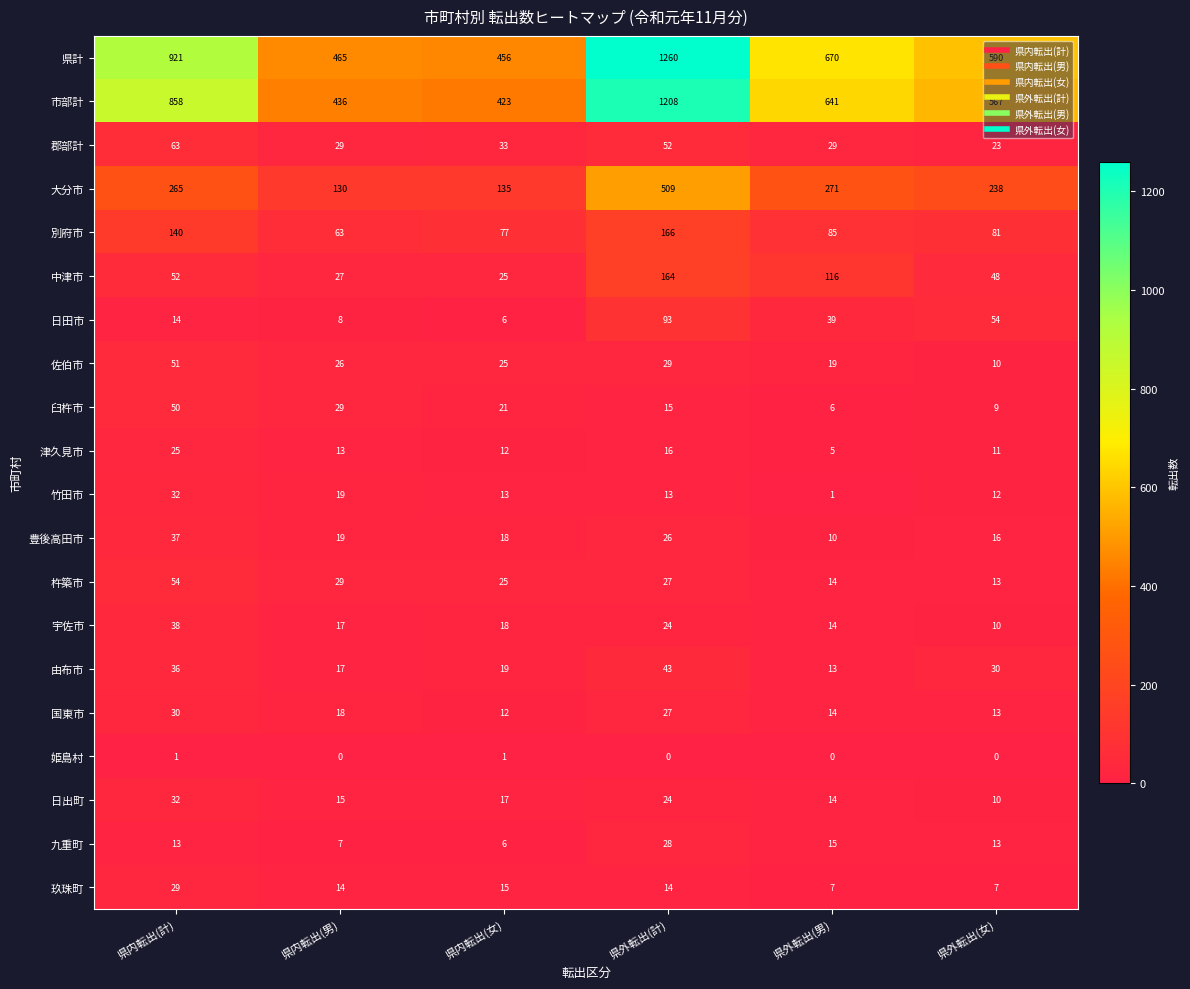

Which series has the widest spread of values?

県計